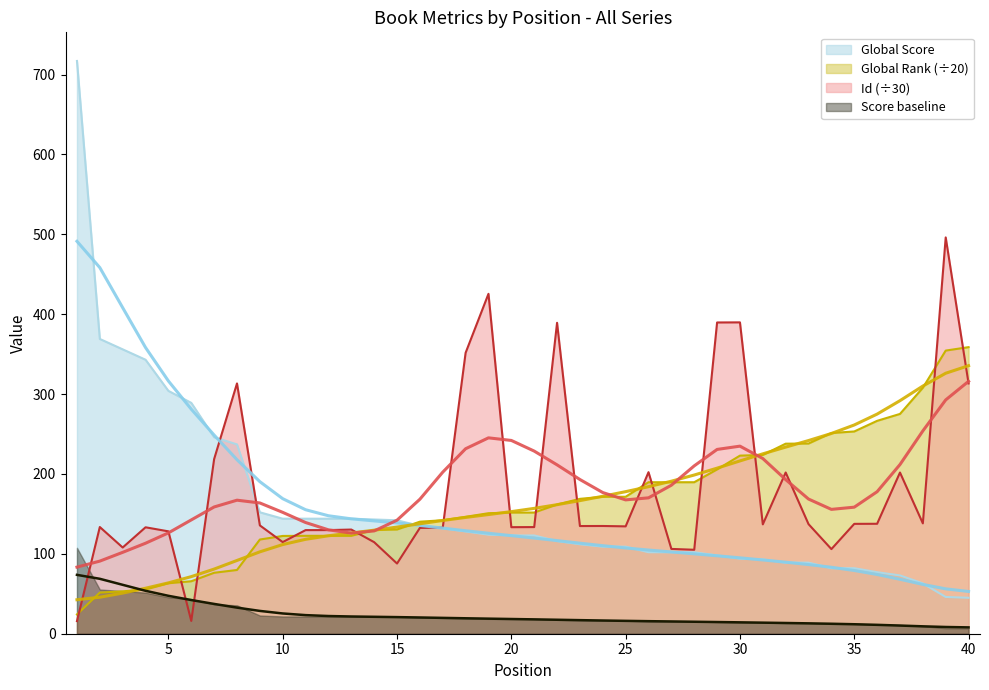

Which series changed the most between 15 and 30?

Id